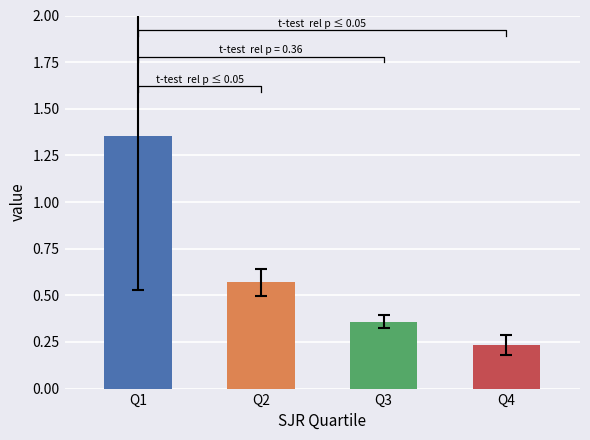

What is the difference between the values at Q1 and Q3?

1.0